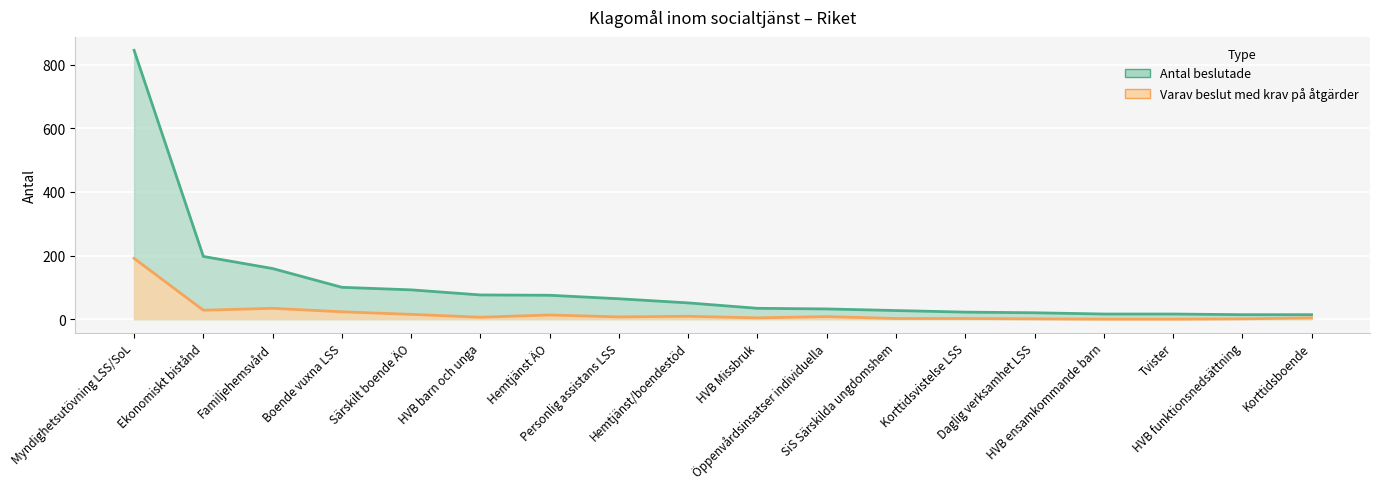

What is the difference between the Varav beslut med krav på åtgärder values at SiS Särskilda ungdomshem and Familjehemsvård?

32